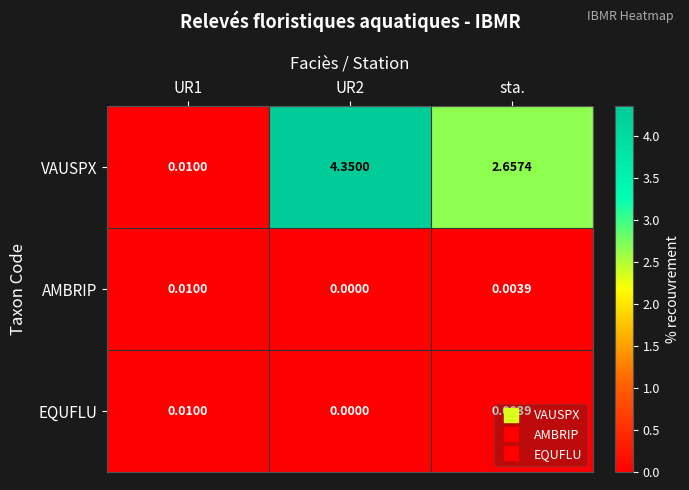

Which series has the largest range (max minus min)?

VAUSPX